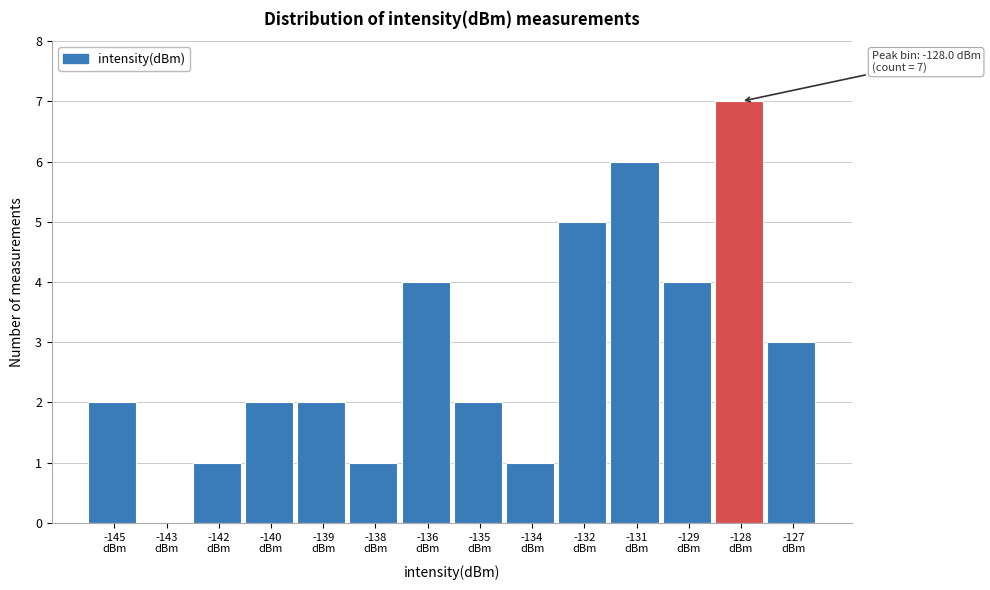

What is the greatest value displayed?

7